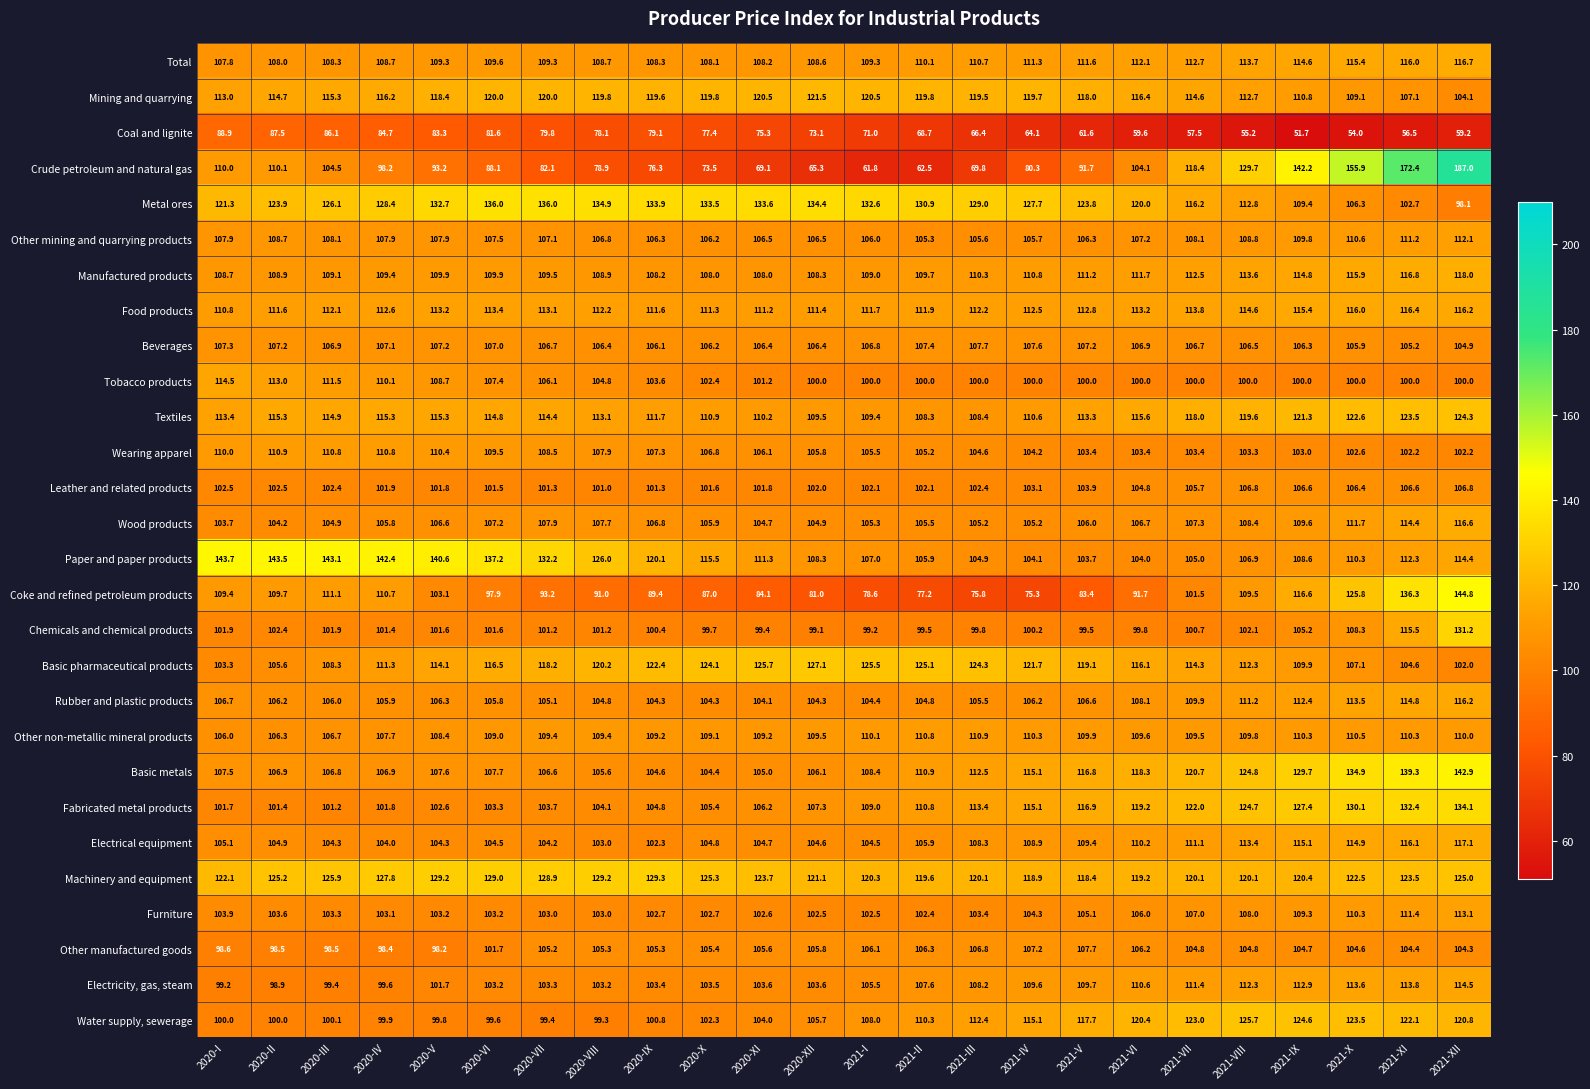

Which series has the widest spread of values?

Crude petroleum and natural gas